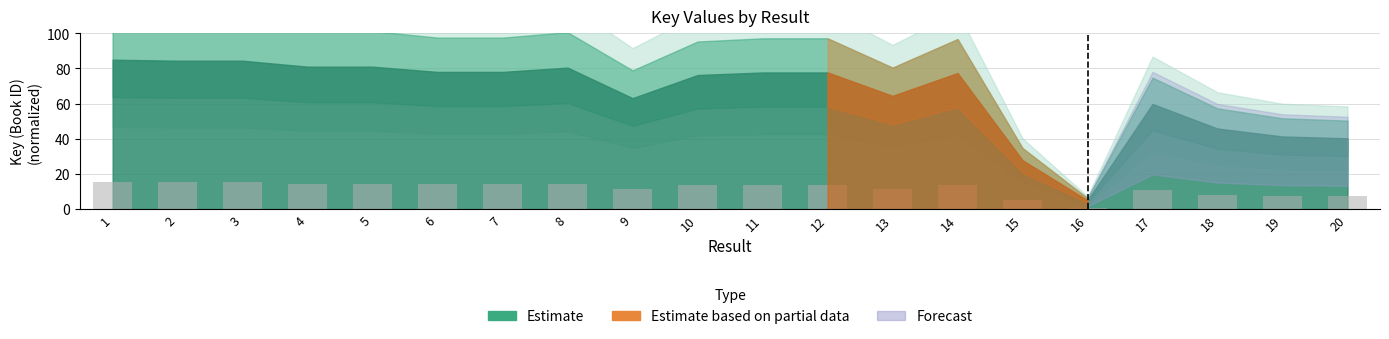

What is the sum of the values at 14 and 10?

27.7